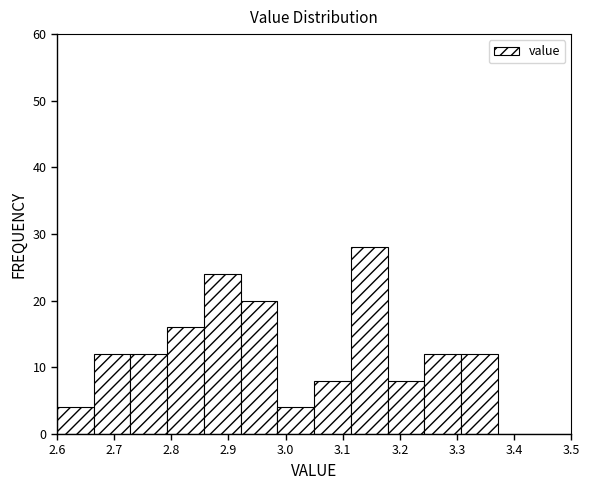

Reading left to right, transcribe this chart: for each bar, give the range it covers on the x-axis and its height. Neither the bar edges nor the heights are printed on the chart, so give them approximately, as read against the axes.

2.60 to 2.66: 4
2.66 to 2.73: 12
2.73 to 2.79: 12
2.79 to 2.86: 16
2.86 to 2.92: 24
2.92 to 2.99: 20
2.99 to 3.05: 4
3.05 to 3.11: 8
3.11 to 3.18: 28
3.18 to 3.24: 8
3.24 to 3.31: 12
3.31 to 3.37: 12
3.37 to 3.44: 0
3.44 to 3.50: 0